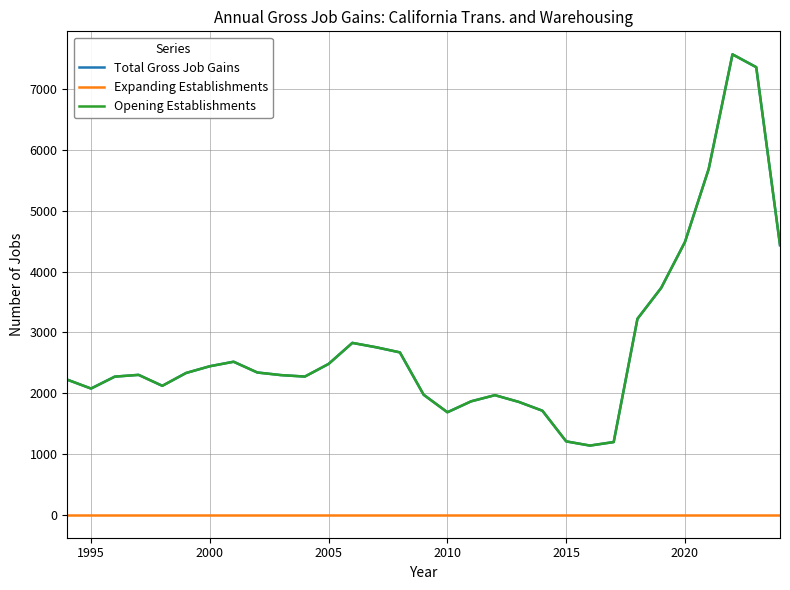

Does the chart have visible grid lines?

Yes